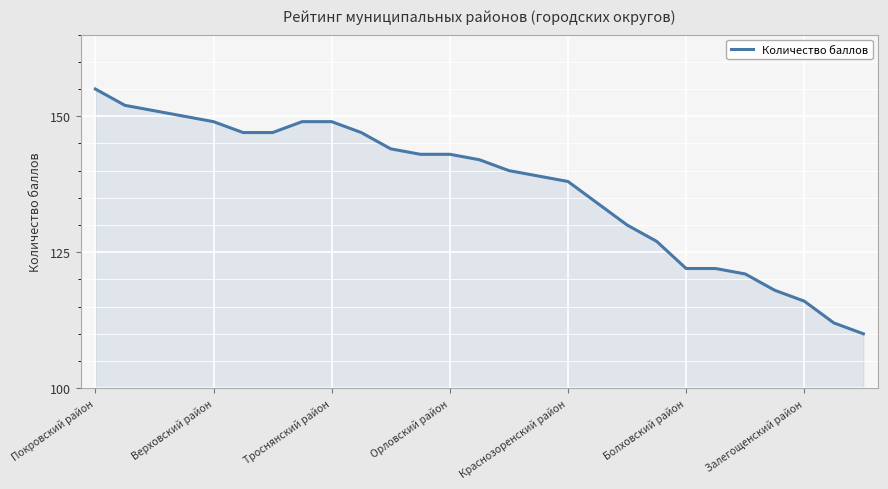

What is the minimum value shown in the chart?

110